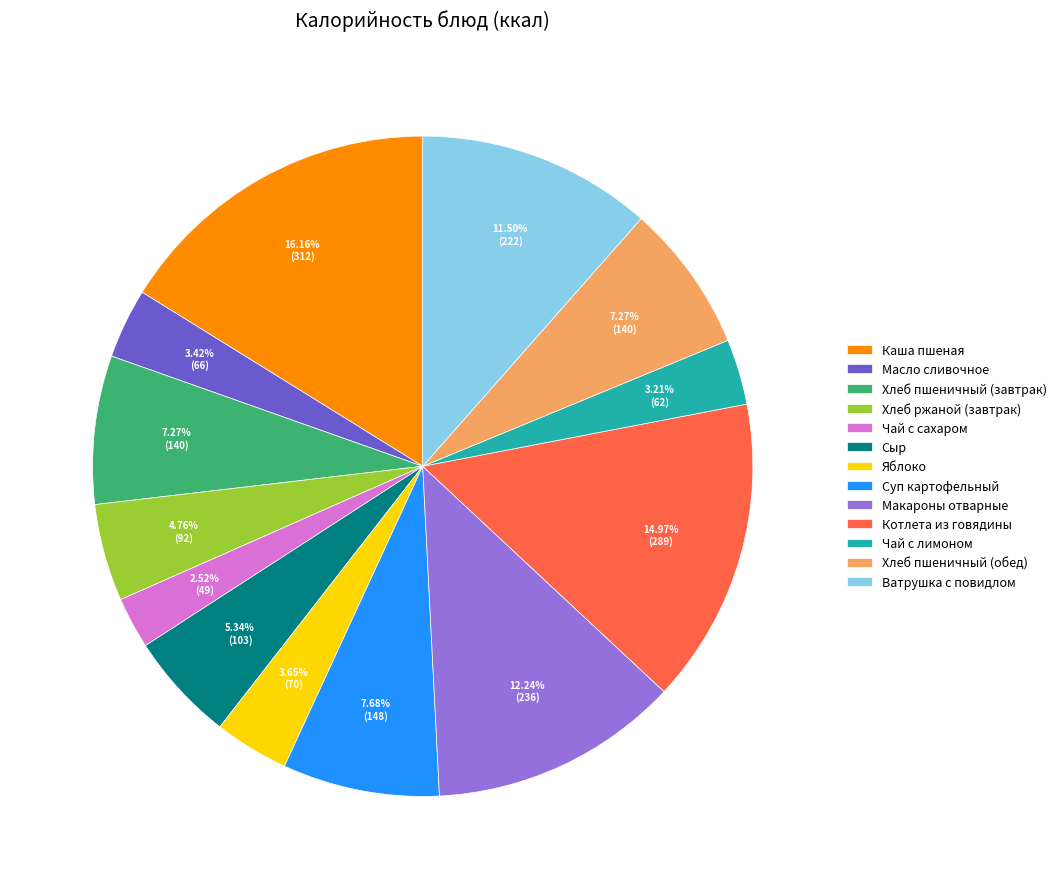

How many segments does this pie chart have?

13